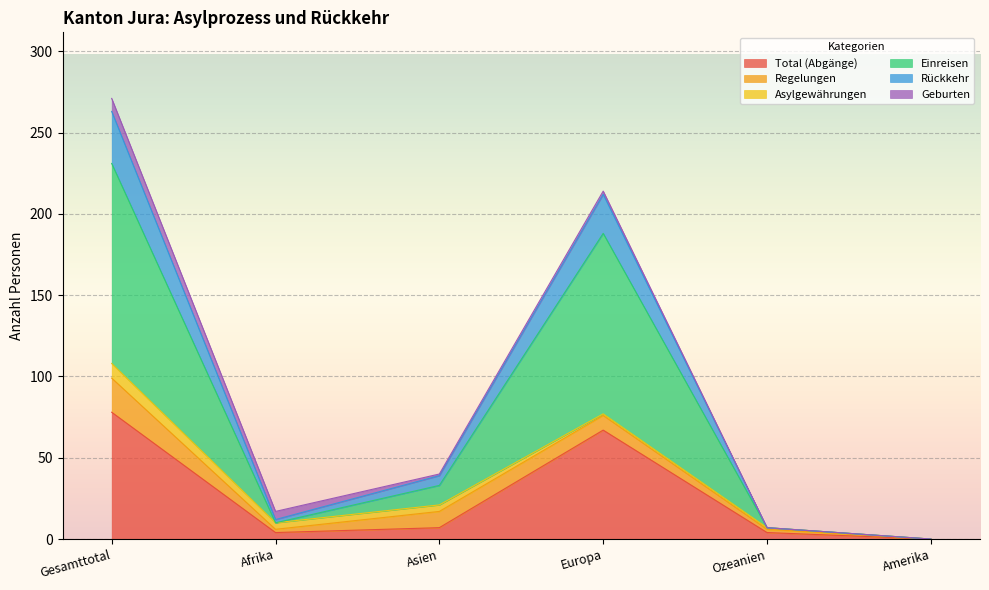

Is it true that Rückkehr equals 57 at Asien?

False